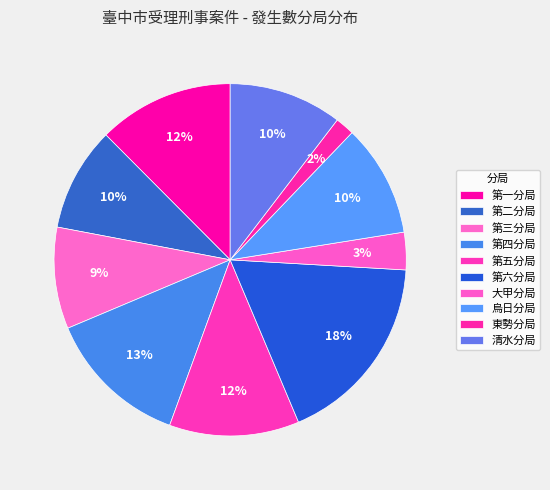

Count the number of slices in the pie.

10